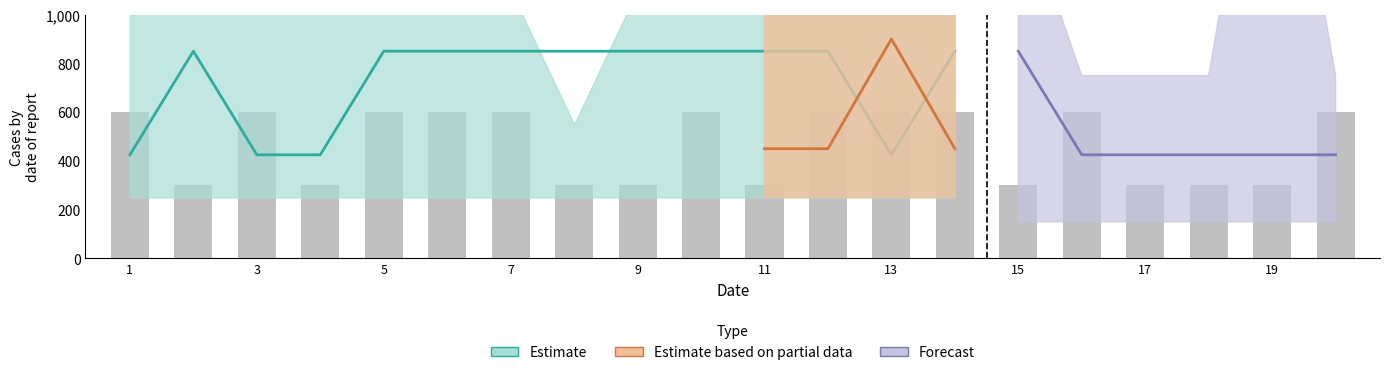

What is the sum of the values at 16 and 19?

900